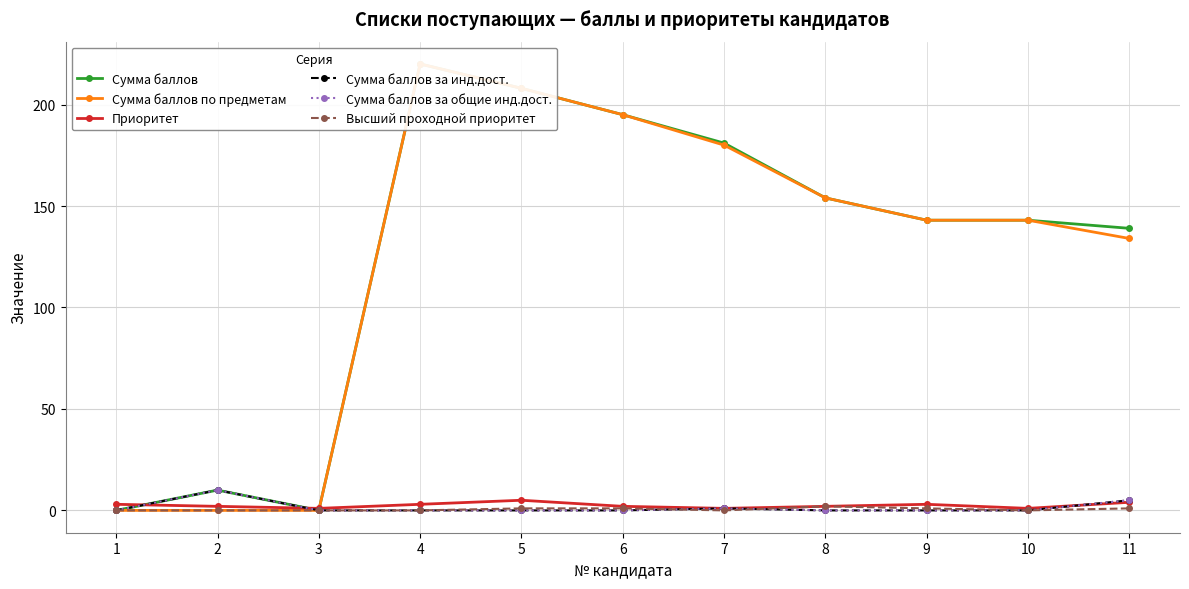

What is the difference between the maximum and minimum values in the Сумма баллов series?

220